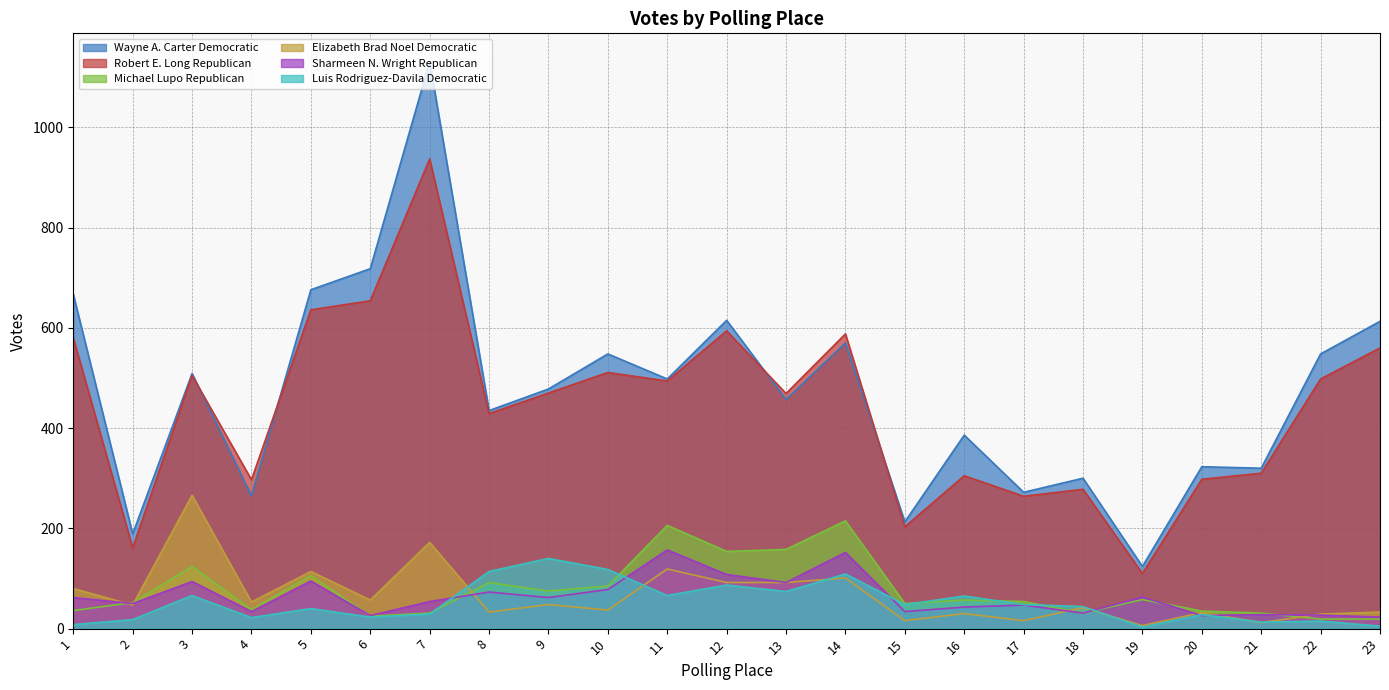

Which category has the highest value in the Elizabeth Brad Noel Democratic series?

3